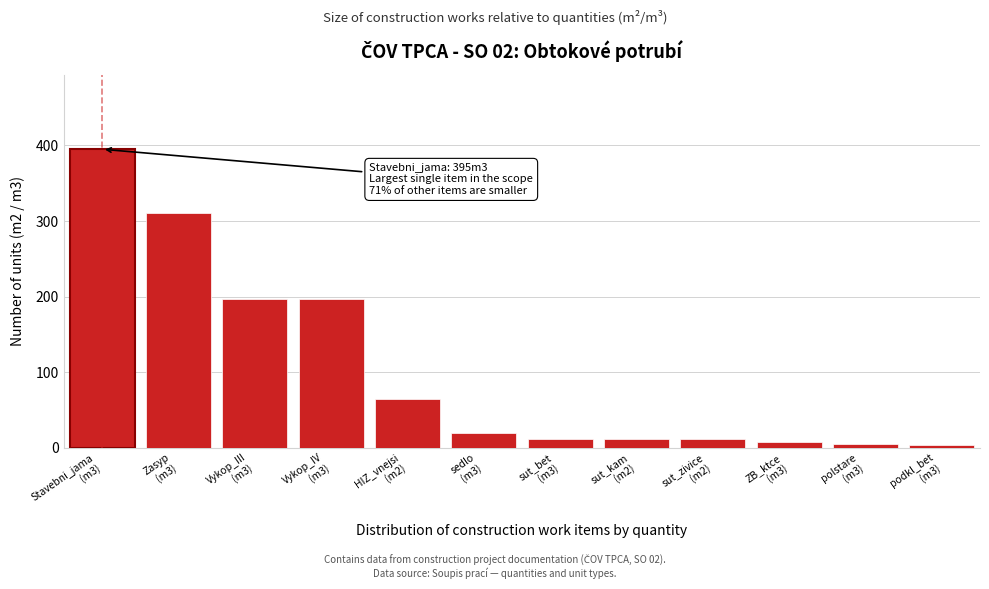

Reading left to right, extract all data points from this chart.

395	311	197	197	65	19	12	12	12	8	5	3